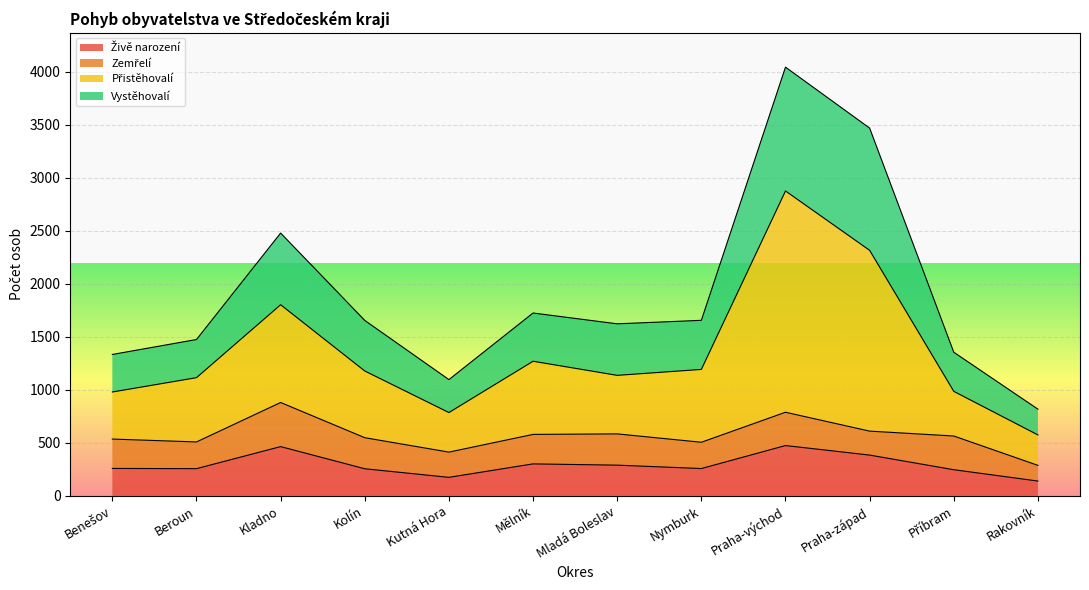

Does the chart display data point markers on the line(s)?

No